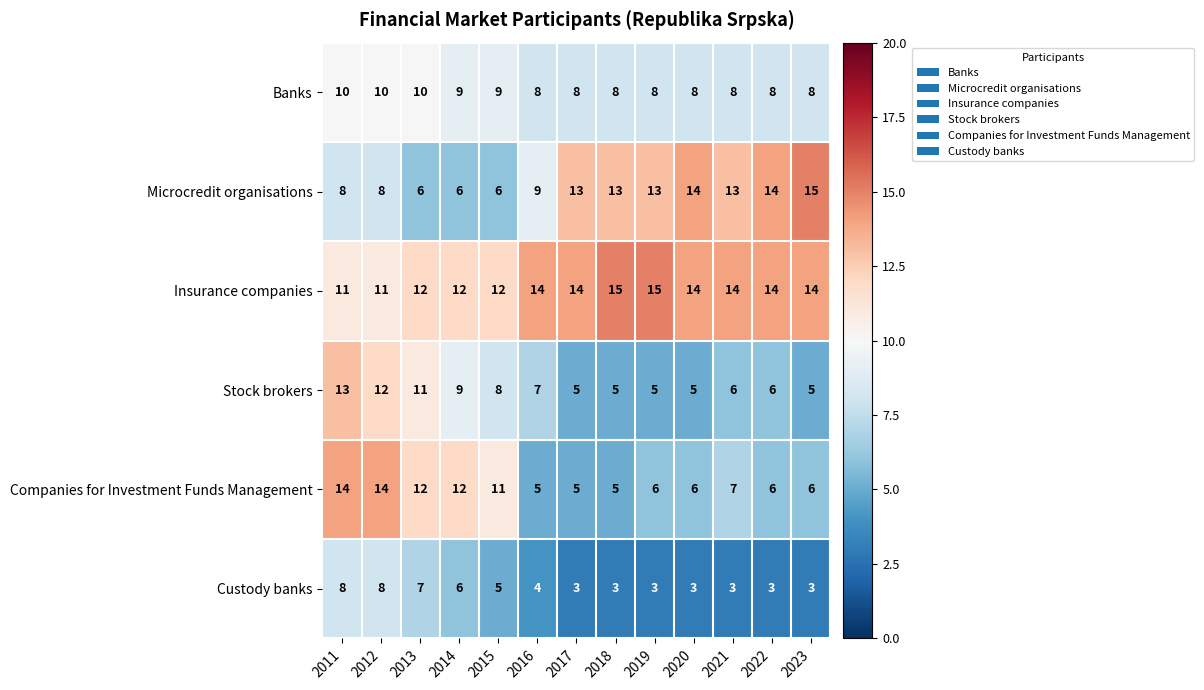

What is the highest value of the Microcredit organisations series?

15